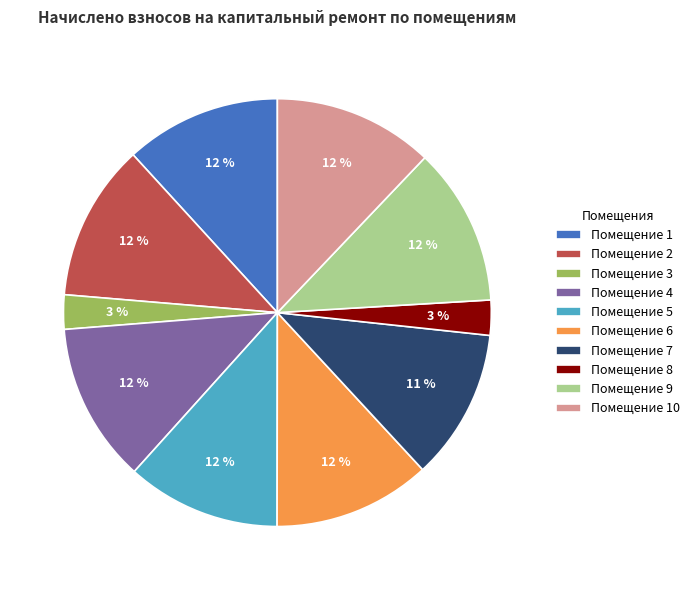

Is the sum of Помещение 9 and Помещение 4 greater than half?

No